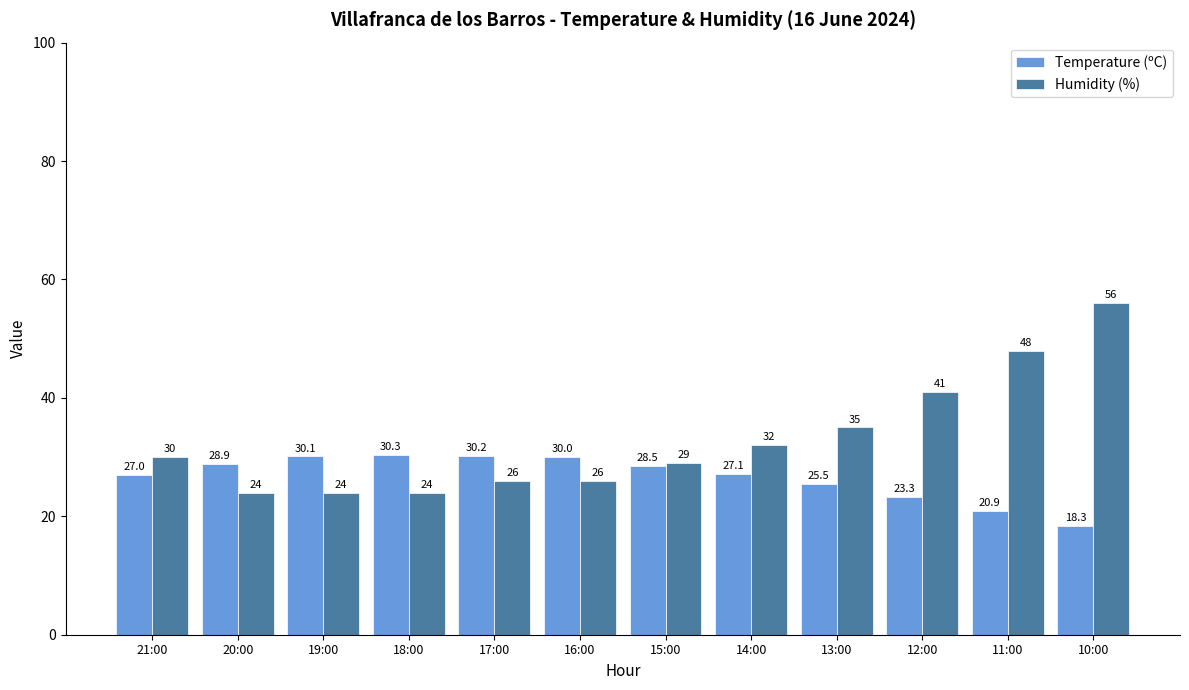

Reading left to right, what are all the values shown in this chart?

Temperature (ºC): 21:00=27.0	20:00=28.9	19:00=30.1	18:00=30.3	17:00=30.2	16:00=30.0	15:00=28.5	14:00=27.1	13:00=25.5	12:00=23.3	11:00=20.9	10:00=18.3
Humidity (%): 21:00=30.0	20:00=24.0	19:00=24.0	18:00=24.0	17:00=26.0	16:00=26.0	15:00=29.0	14:00=32.0	13:00=35.0	12:00=41.0	11:00=48.0	10:00=56.0